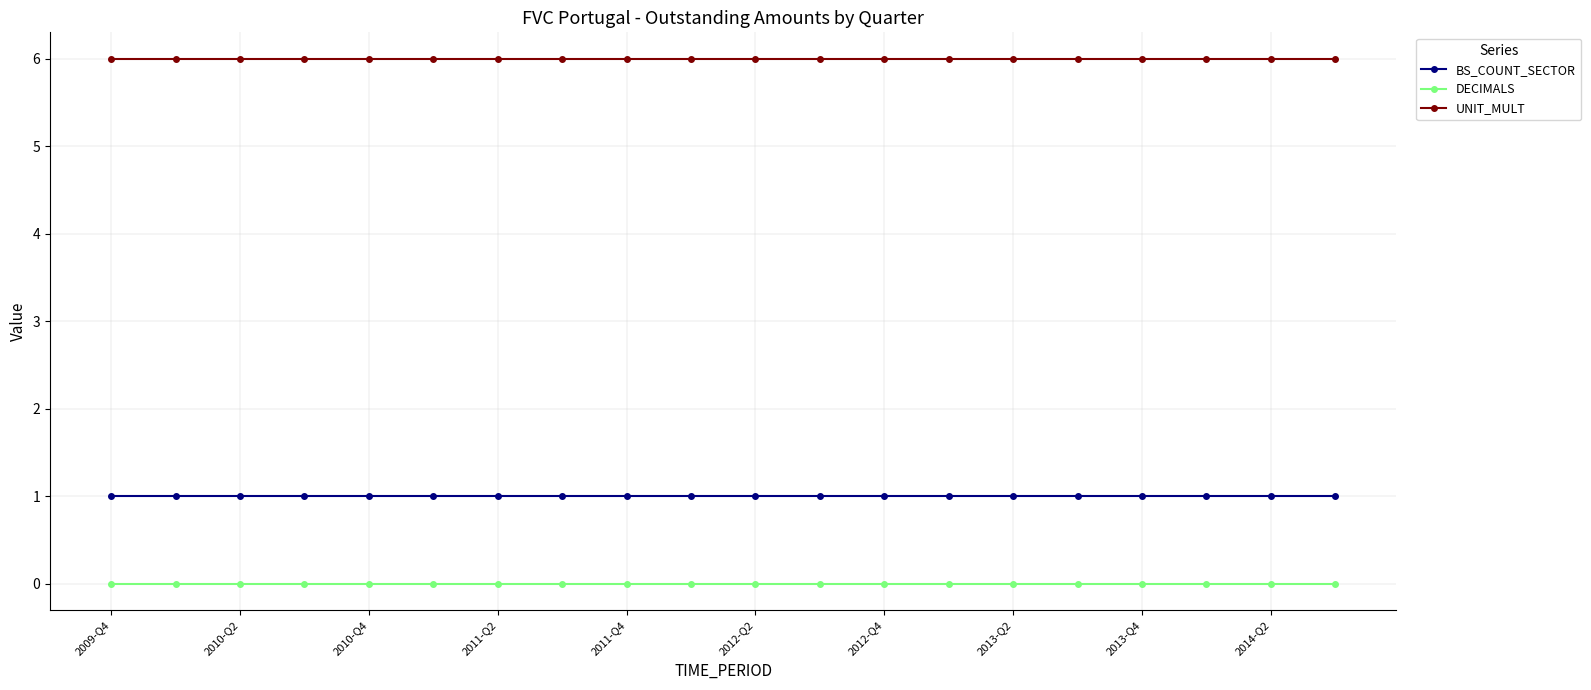

What is the sum of all BS_COUNT_SECTOR values?

20